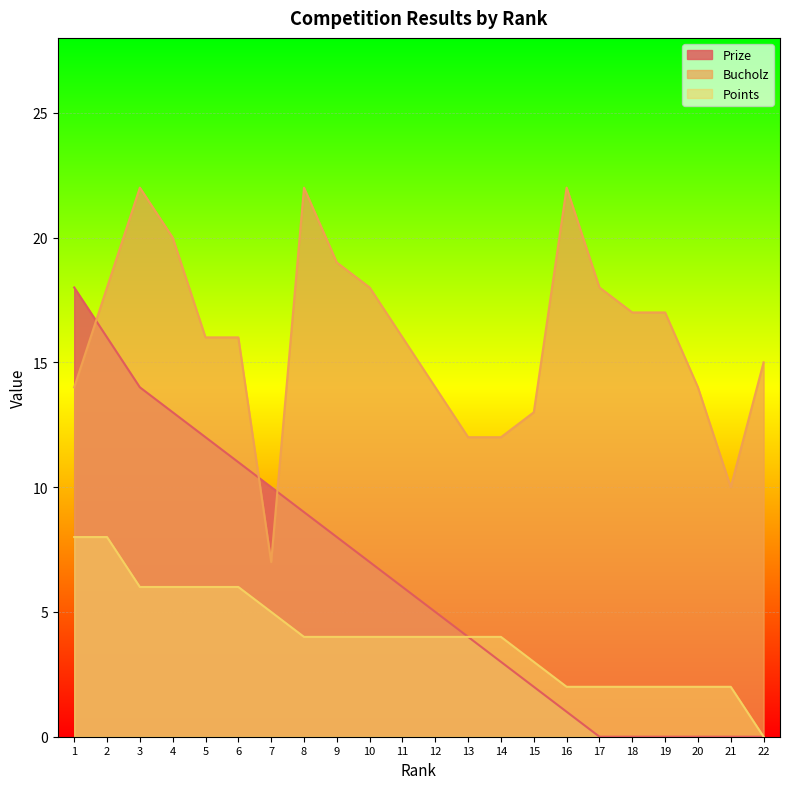

At which label does Prize reach its peak?

1